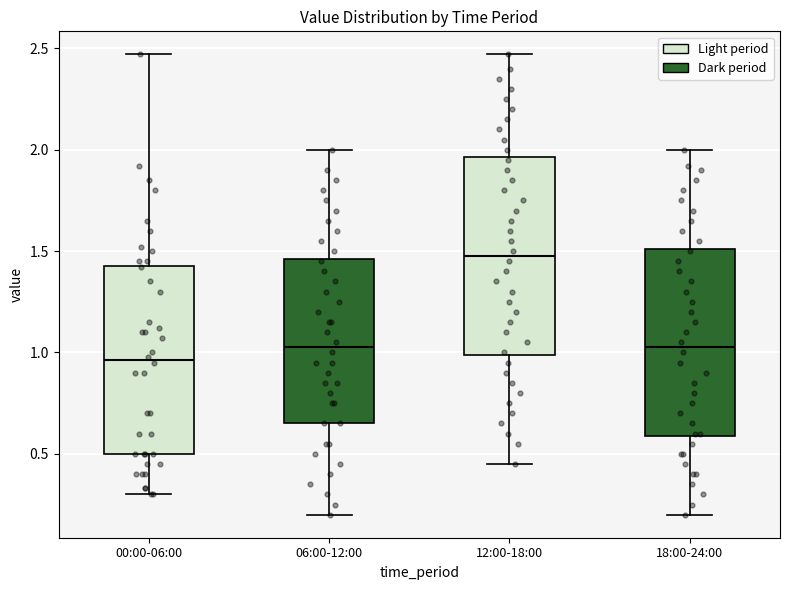

Reading left to right, transcribe this box plot: for each box, give where its median line is, the range the box spans, and where its two whiskers end, as read against the y-axis. The values are not printed on the chart, so give them approximately, as read against the axis.

00:00-06:00: median 0.95, box 0.50 to 1.45, whiskers 0.30 to 2.45
06:00-12:00: median 1.05, box 0.65 to 1.45, whiskers 0.20 to 2.00
12:00-18:00: median 1.50, box 1.00 to 1.95, whiskers 0.45 to 2.45
18:00-24:00: median 1.05, box 0.60 to 1.50, whiskers 0.20 to 2.00